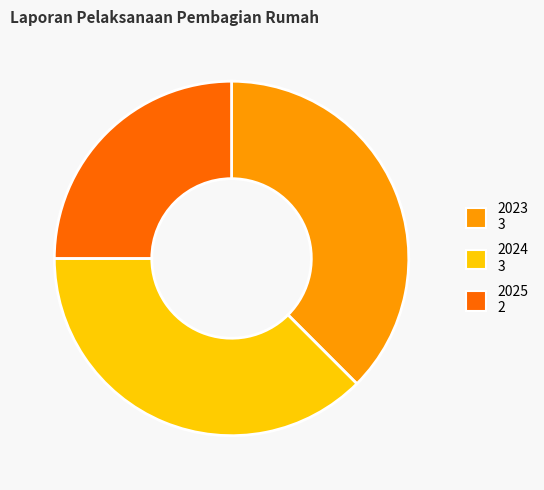

How many slices are in this pie chart?

3